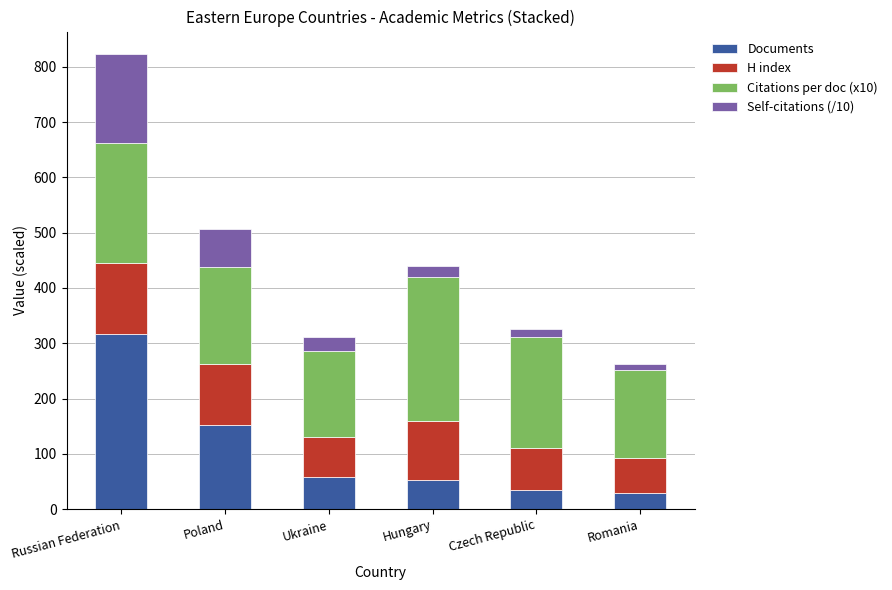

Is it true that Documents equals 317.0 at Russian Federation?

True